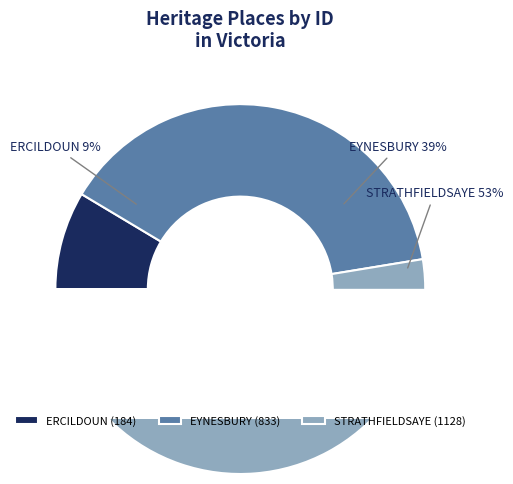

Combined, do ERCILDOUN and EYNESBURY account for over 50%?

No